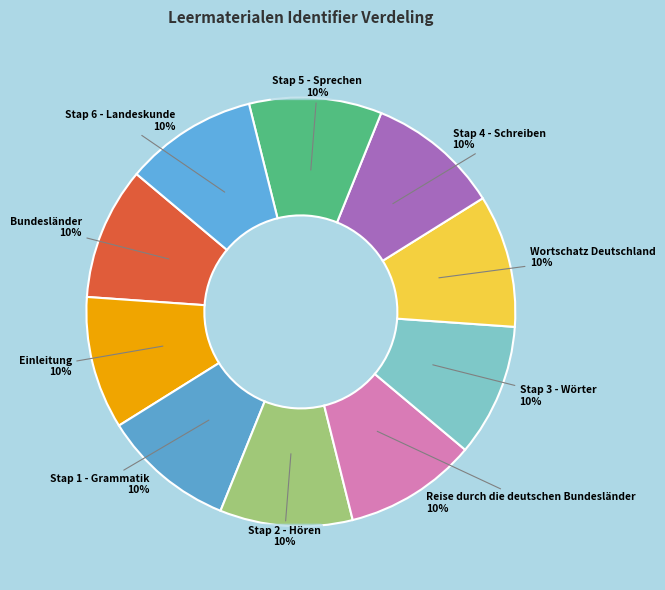

What is the smallest slice in the pie chart?

Bundesländer